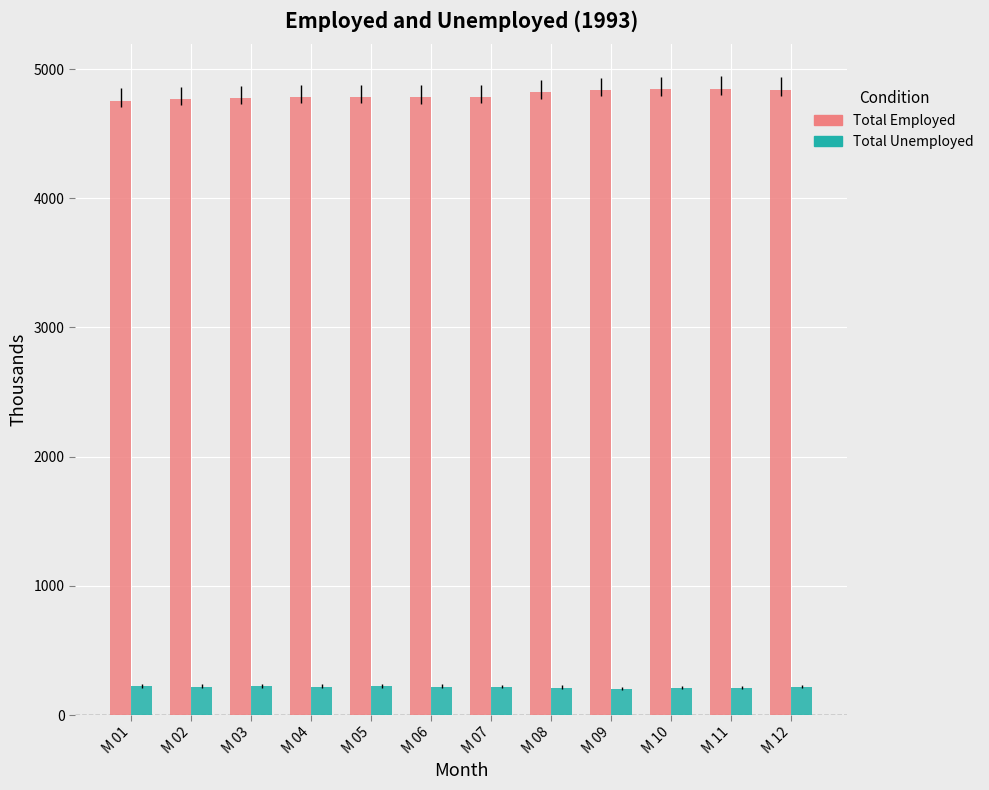

What value does the Total Unemployed series have at M 07?

217.8